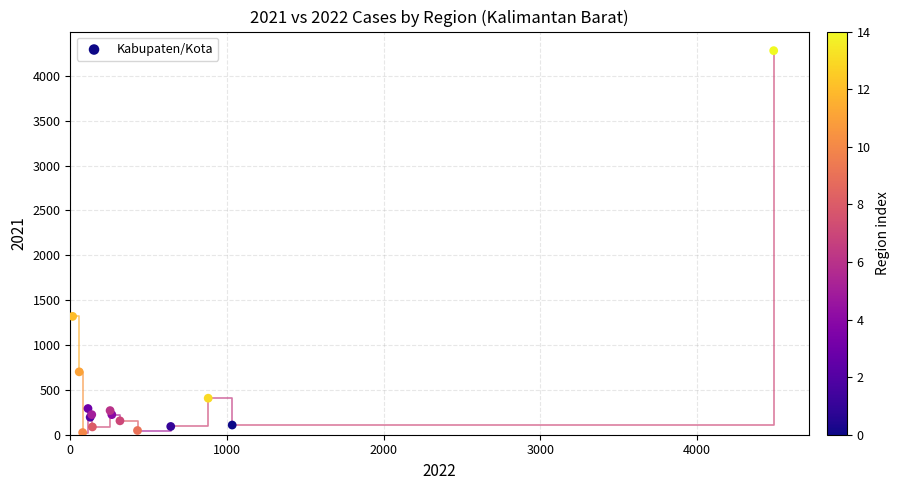

What Y value in the scatter plot is closest to 2152?

1319